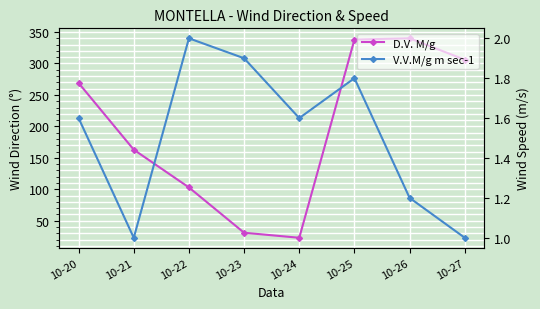

Rank the series by their average value, from highest to lowest.

D.V. M/g, V.V.M/g m sec-1